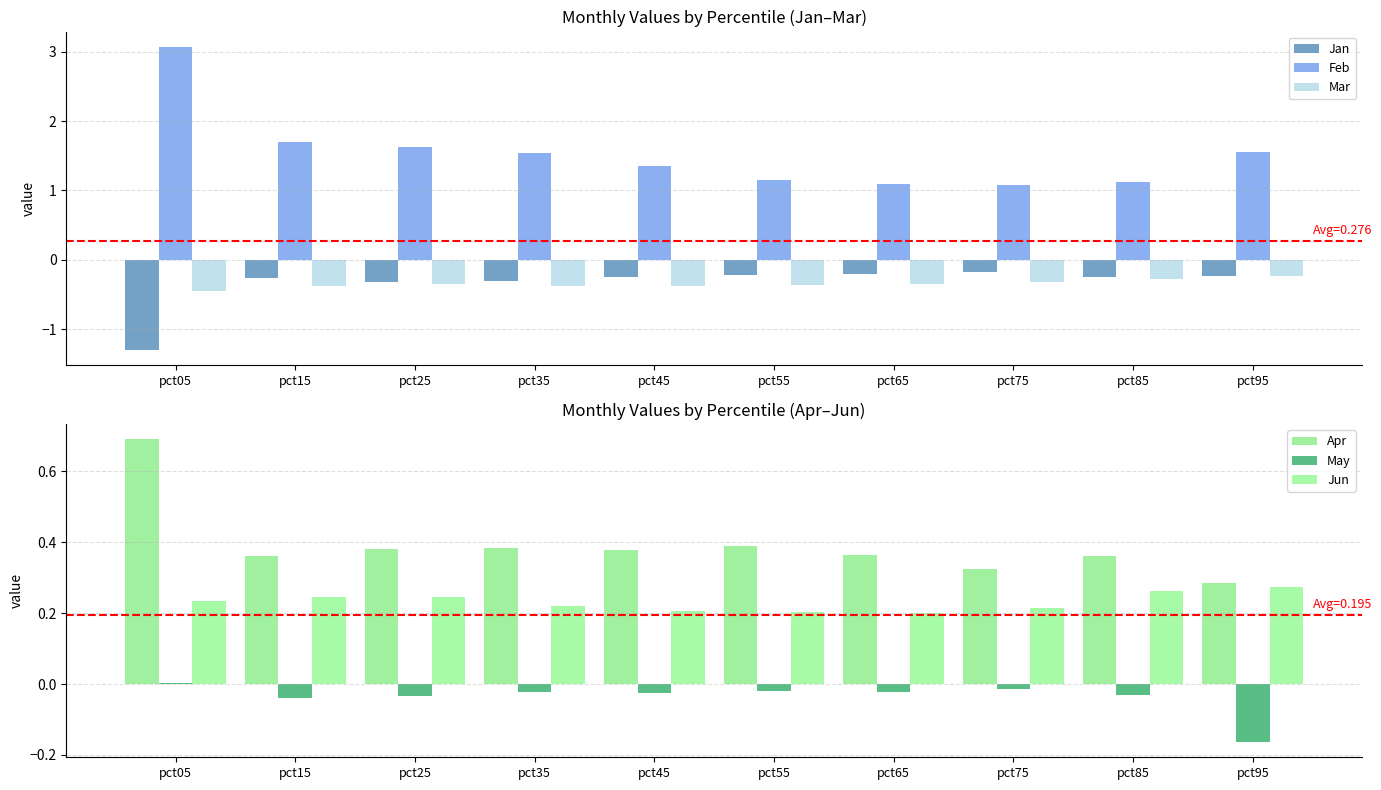

Read the May value at pct95.

-0.2